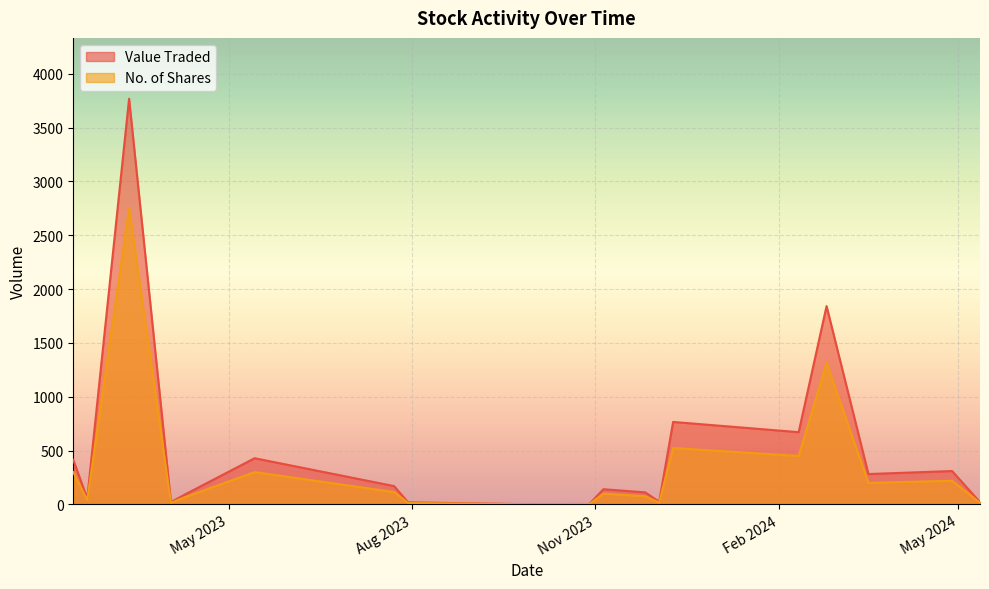

What is the sum of the No. of Shares values at 10/12/2023 and 01/10/2023?

525